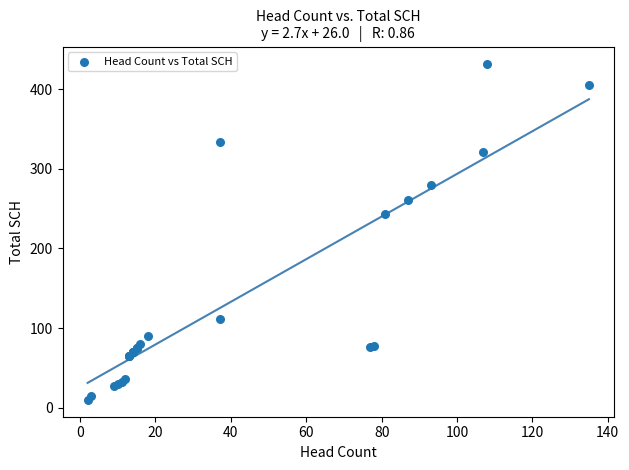

What Y value in the scatter plot is closest to 221?

243